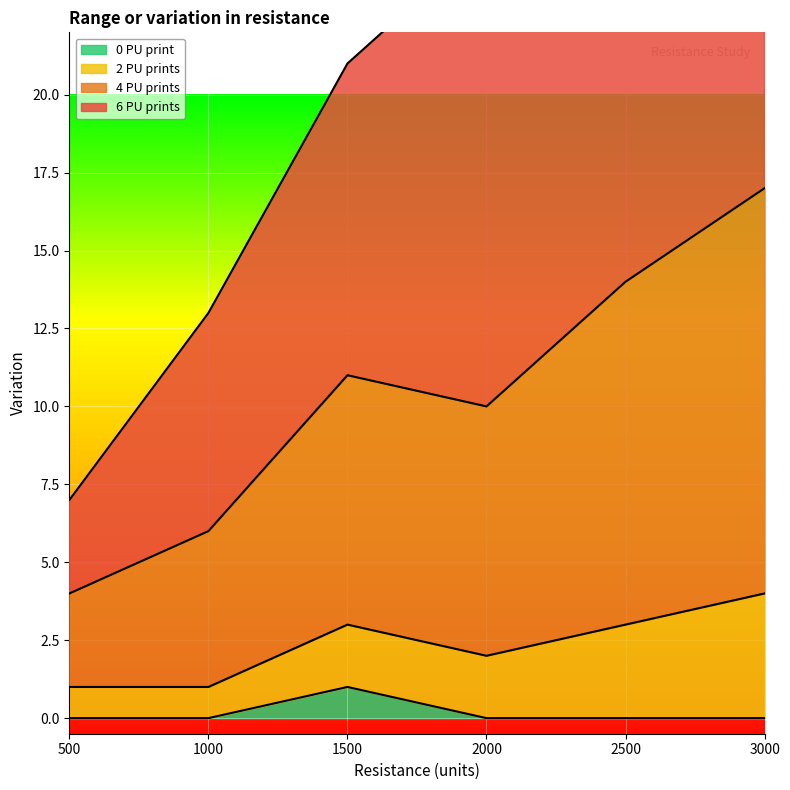

True or false: 4 PU prints has a value of 18 at 2000.

False